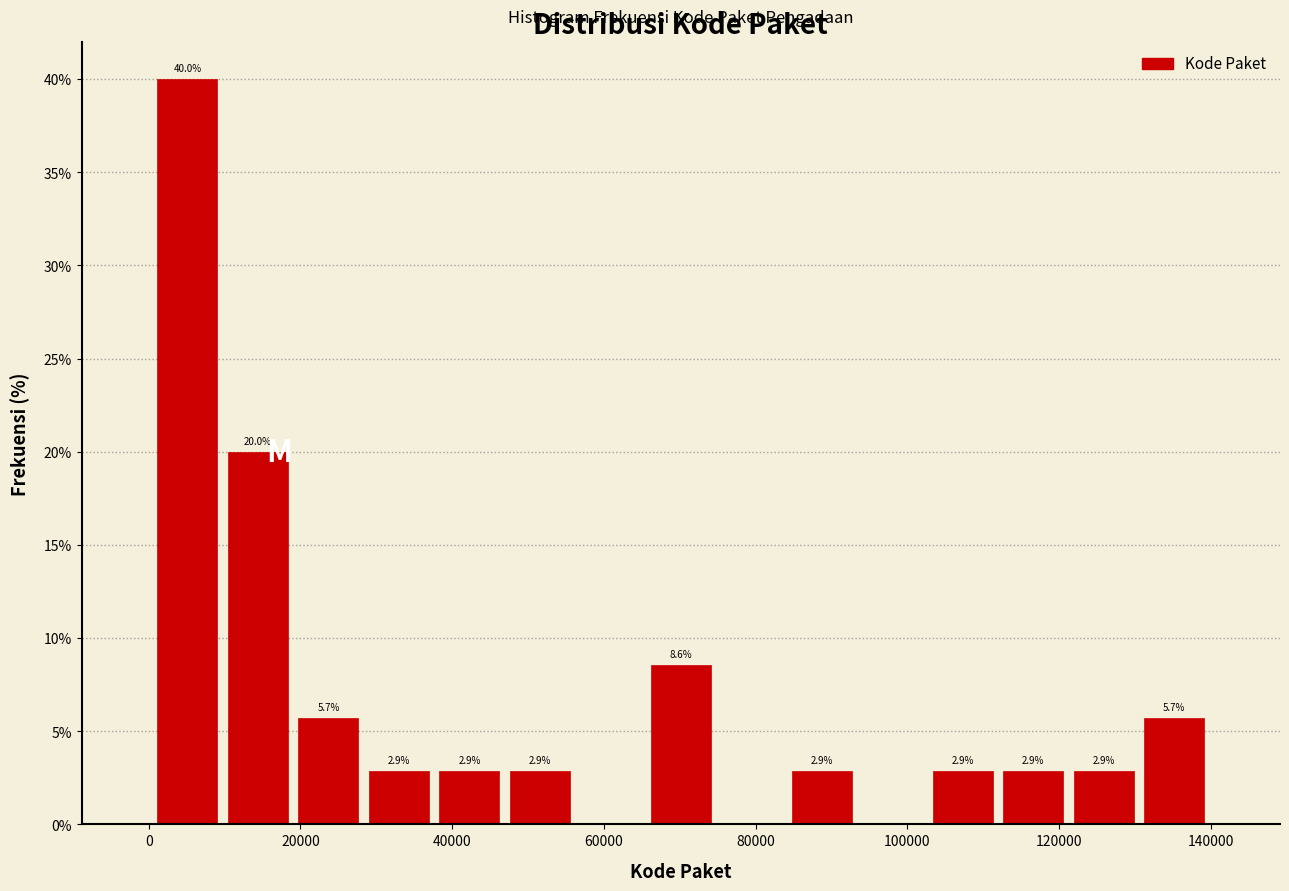

Over which range of the x-axis is the bar tallest?

0 to 10000